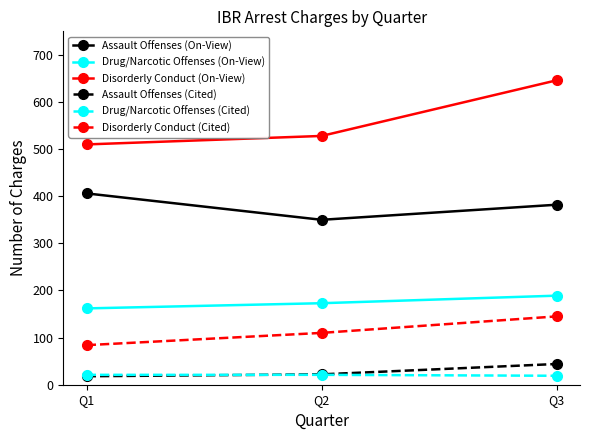

What is the sum of all Disorderly Conduct (On-View) values?

1684